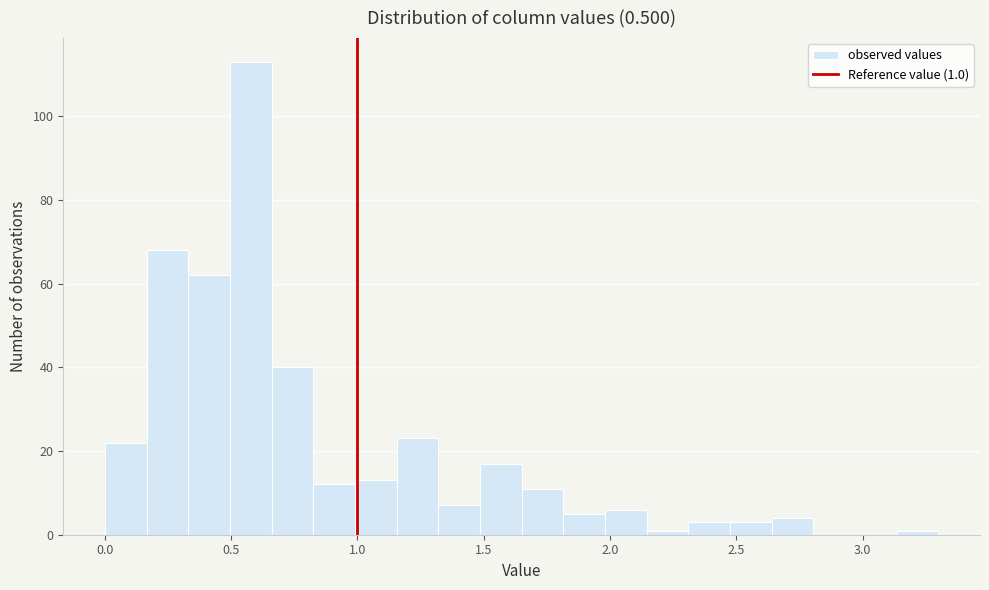

Around what value on the x-axis is the tallest bar? Give the approximate position of its centre, as read against the axis.

0.60